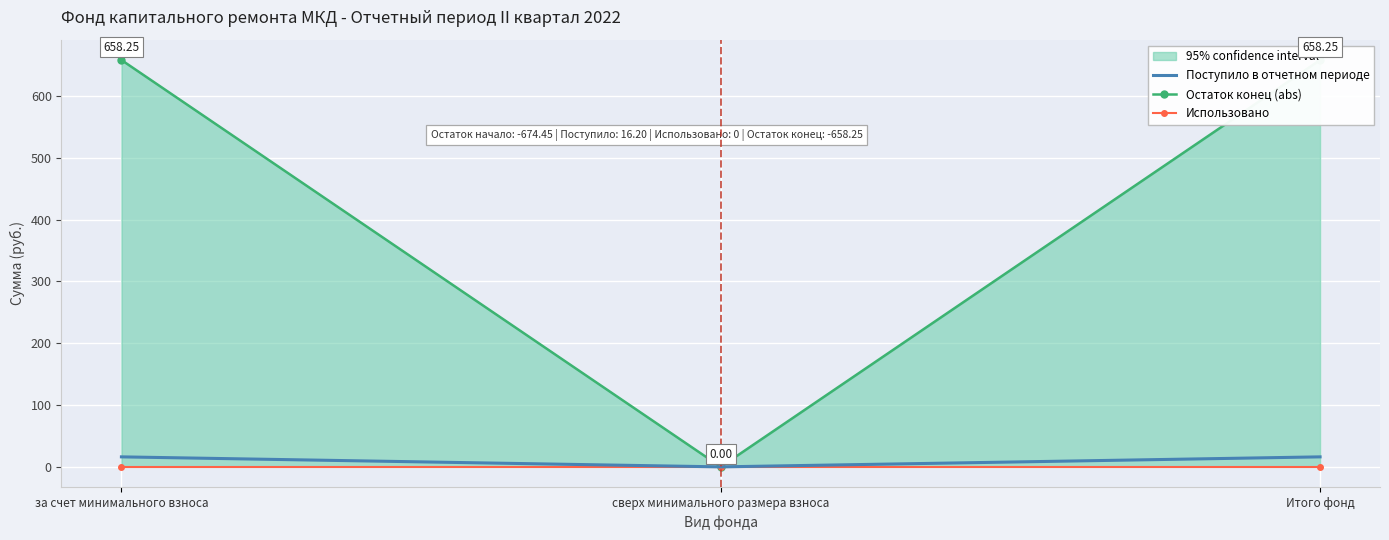

Which series has the largest range (max minus min)?

Остаток конец (abs)